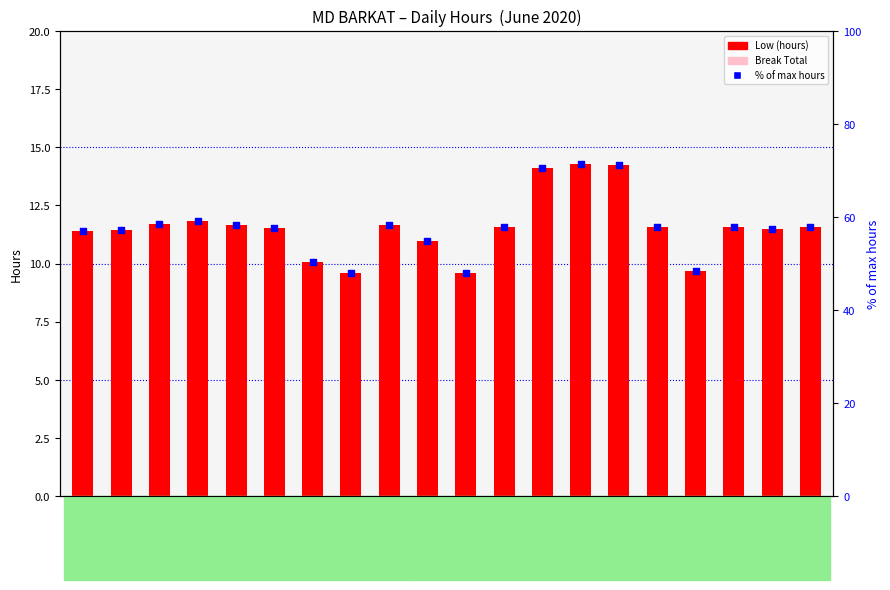

What is the total value across all series at 15?

69.5